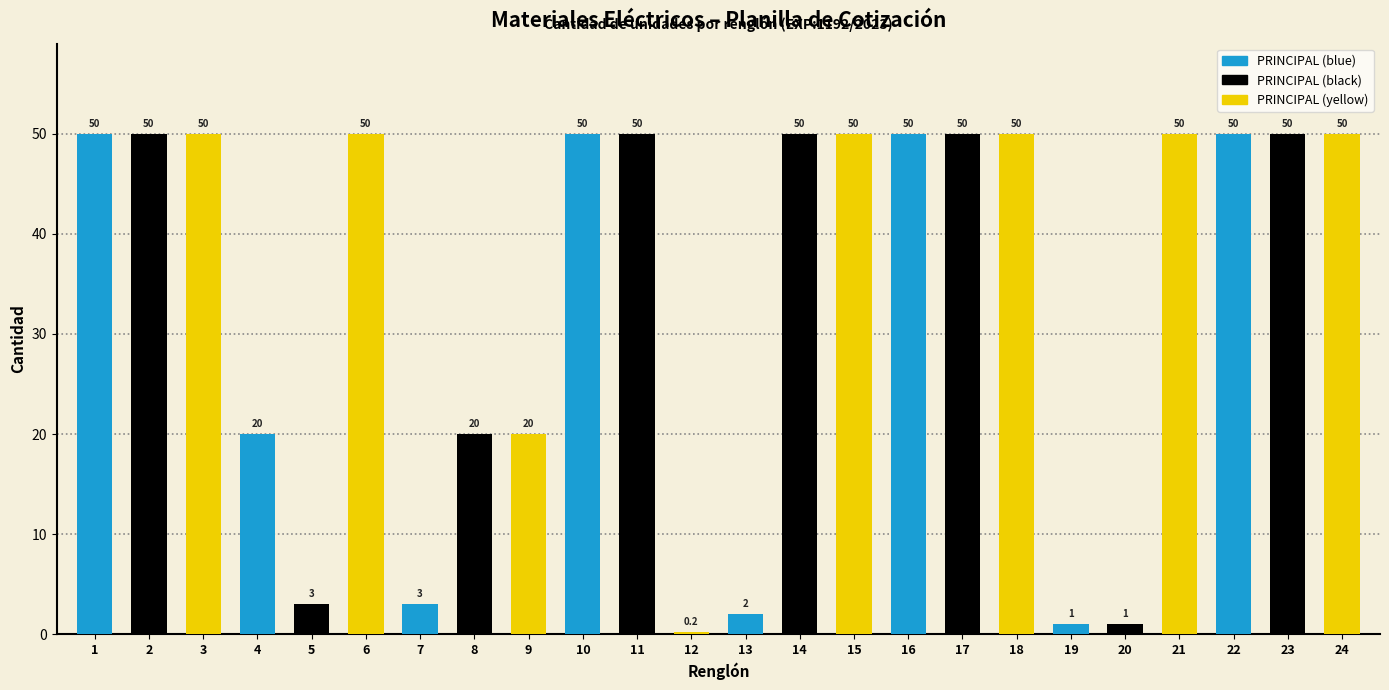

The value at 5 is 3.0. True or false?

True